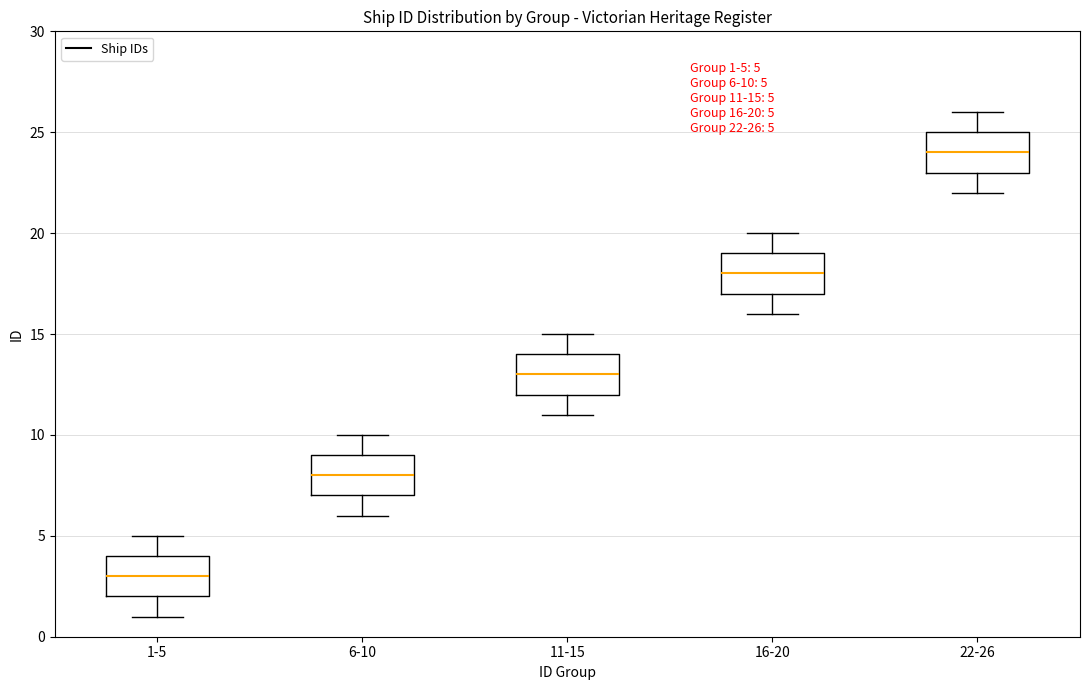

Which box's median line is the highest?

22-26